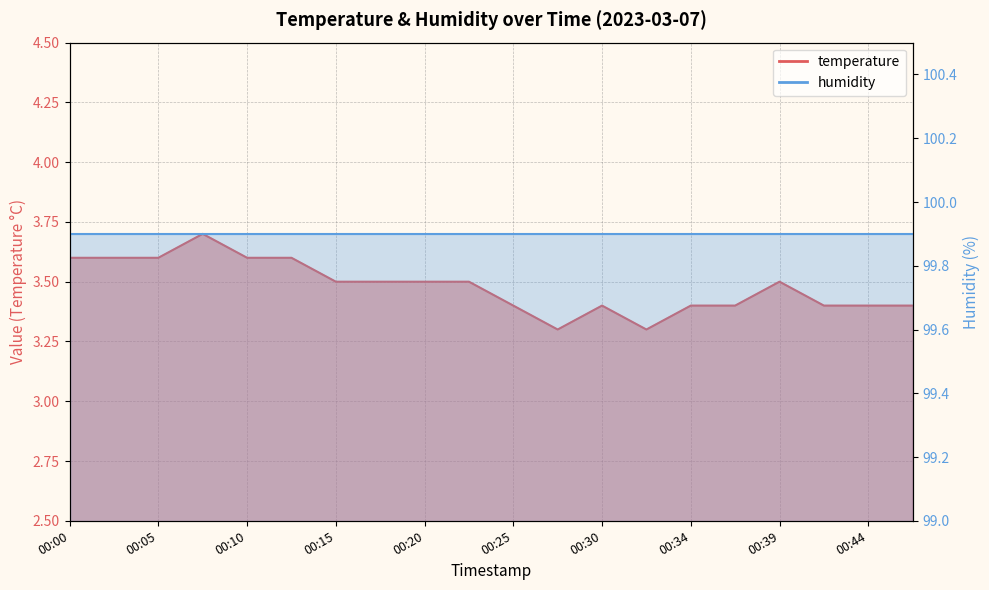

Does the chart display data point markers on the line(s)?

No